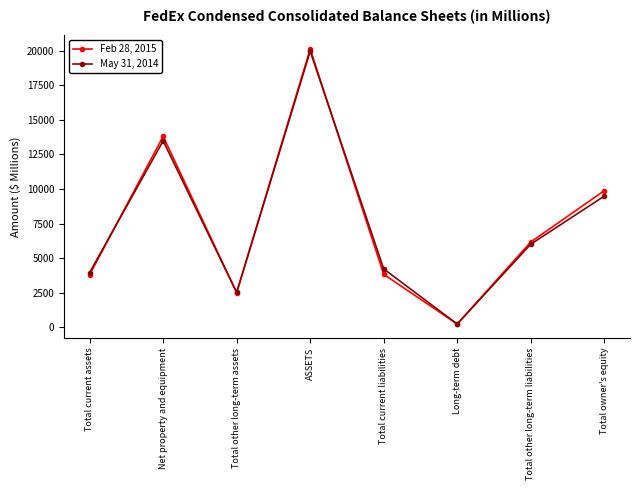

Rank the series by their average value, from highest to lowest.

Feb 28, 2015, May 31, 2014